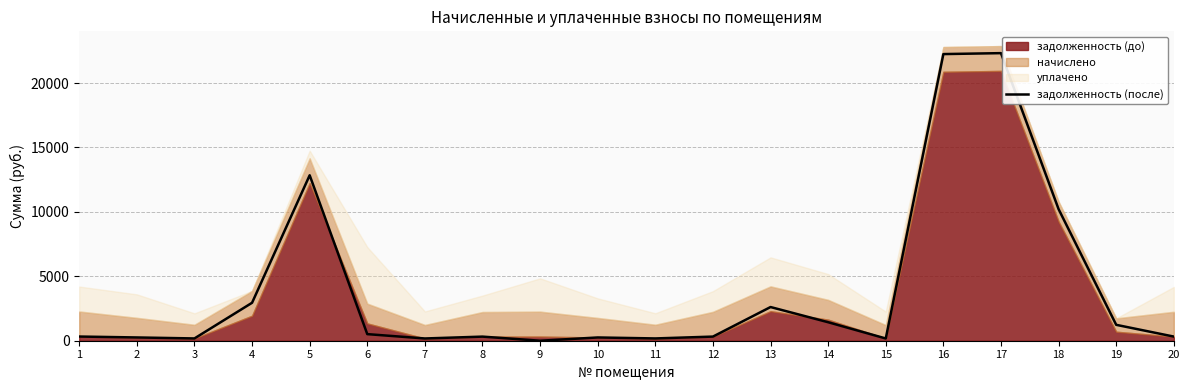

Is it true that the value at 10 is 252.8?

True